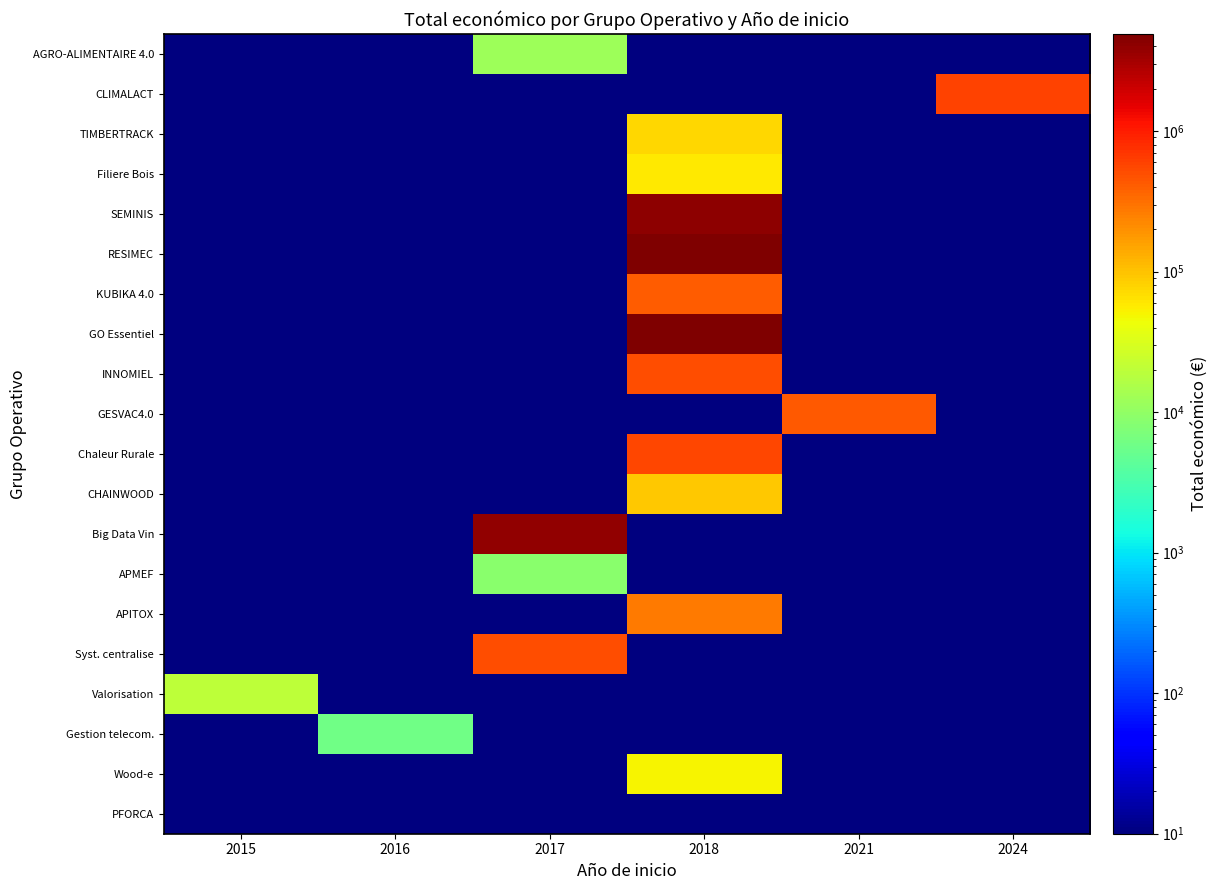

At which category is the sum across all series the highest?

2018